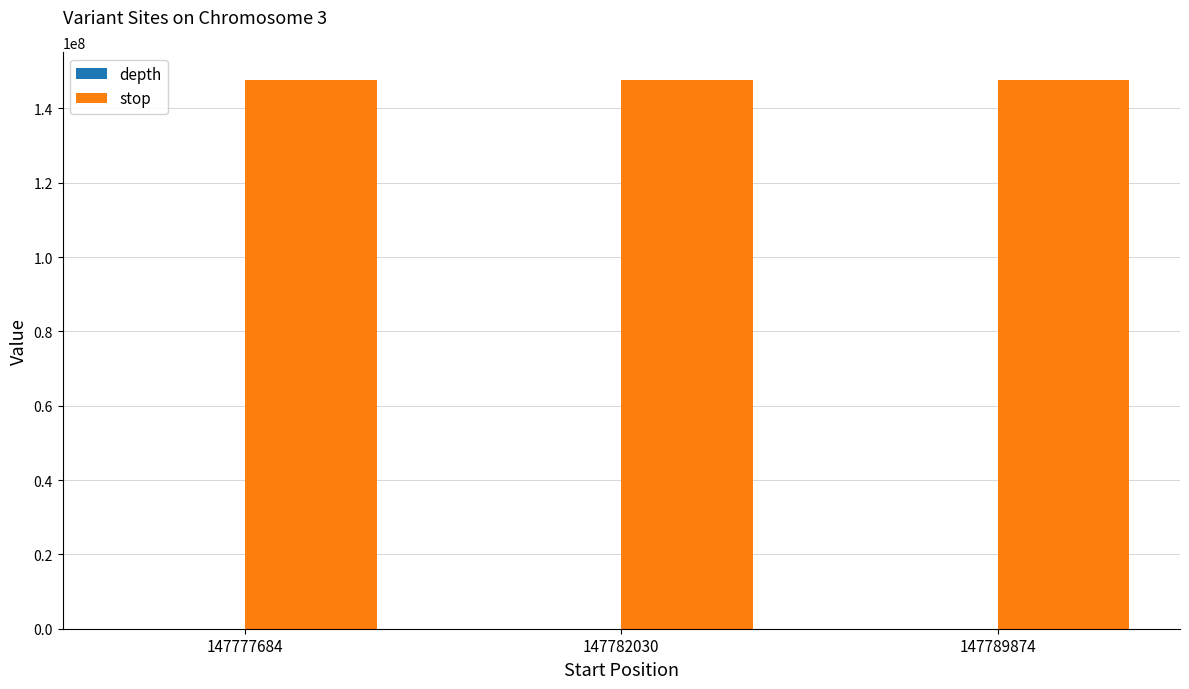

Which series has the largest total across all categories?

stop